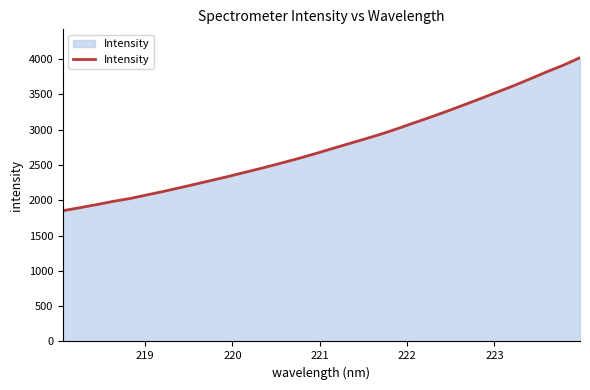

What is the maximum value shown in the chart?

4018.5